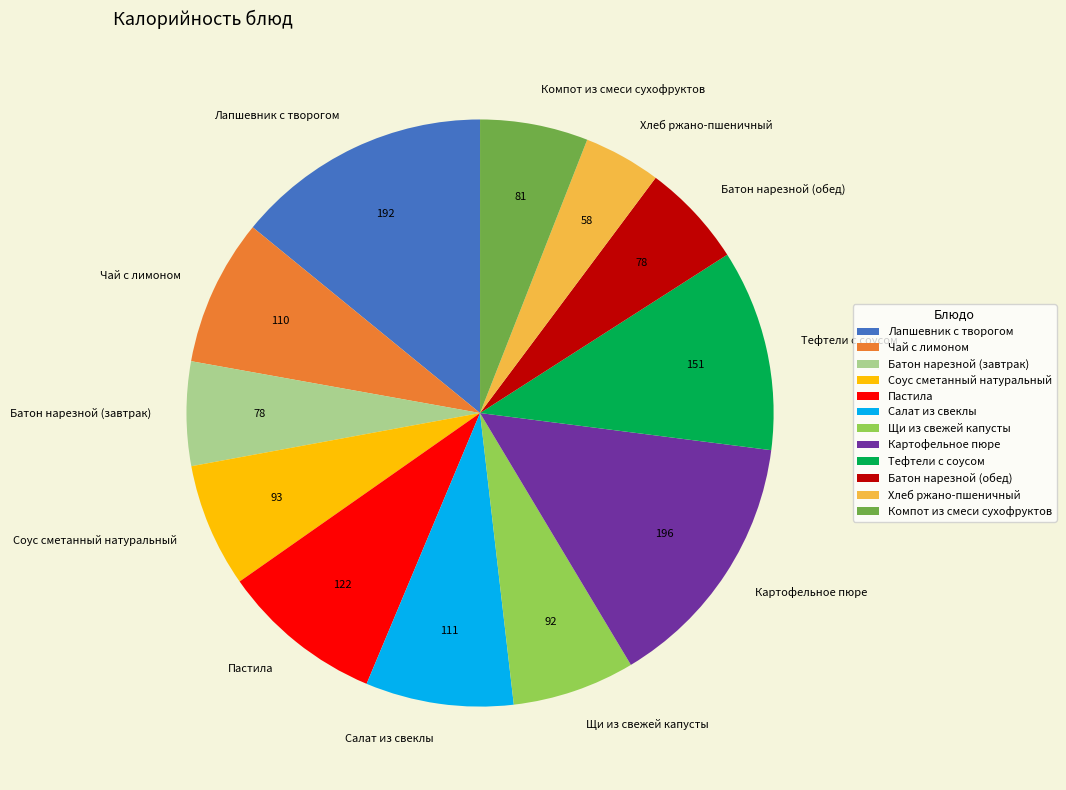

Is it true that Батон нарезной (обед) is 1% of the pie?

False